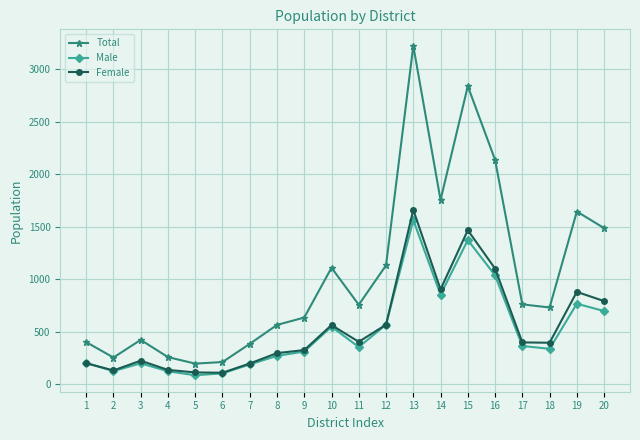

What is the greatest value displayed?

3225